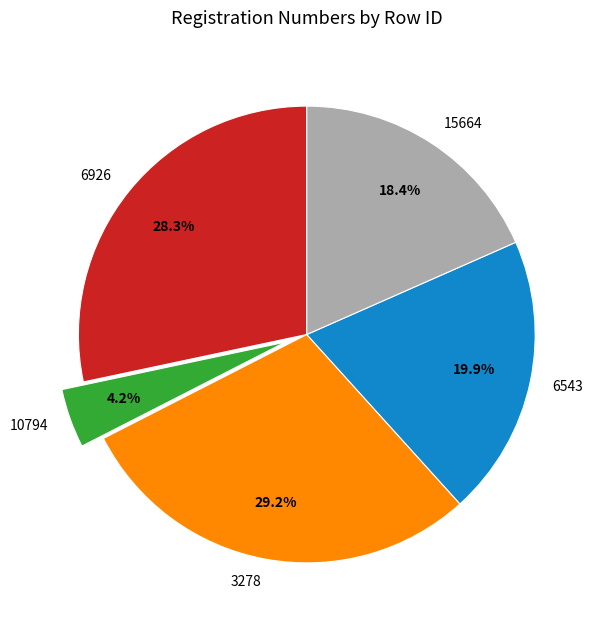

Does 6543 account for over 50% of the chart?

No